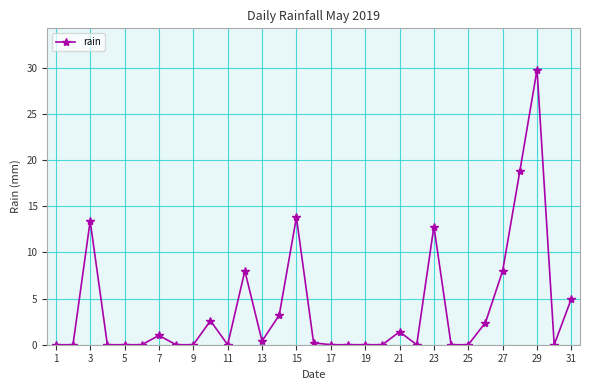

Is this an area chart (filled region under the line)?

No